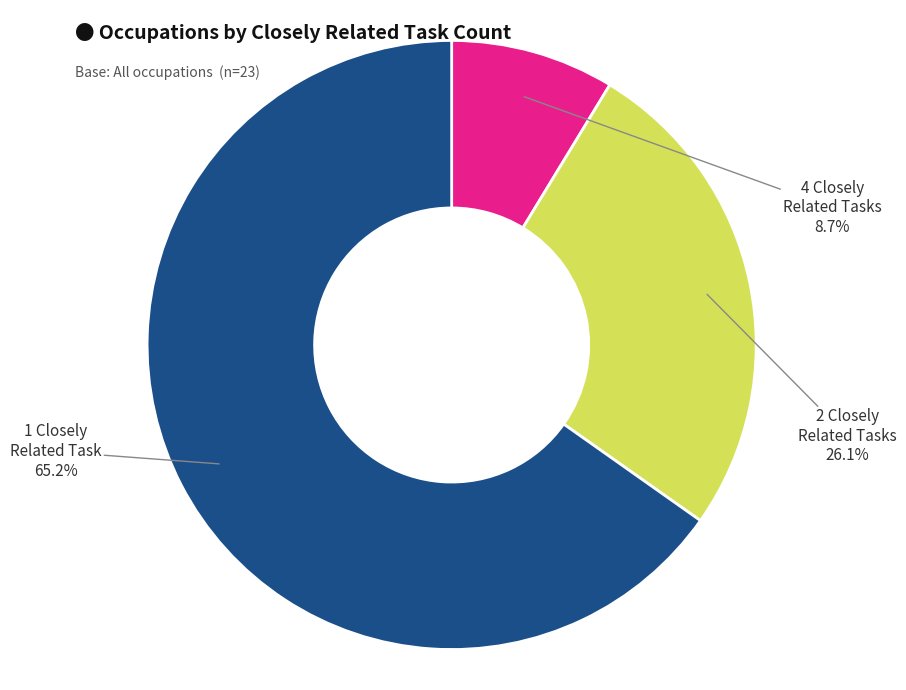

Does any single category account for the majority?

Yes